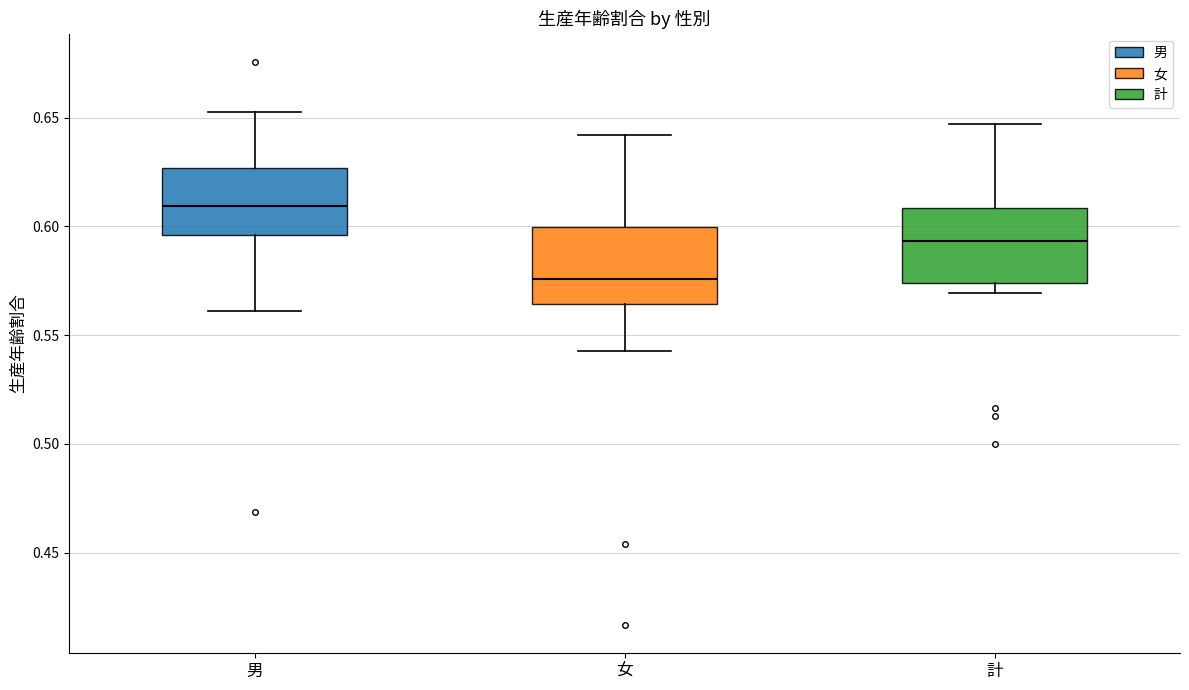

Which box's median line is the highest?

男